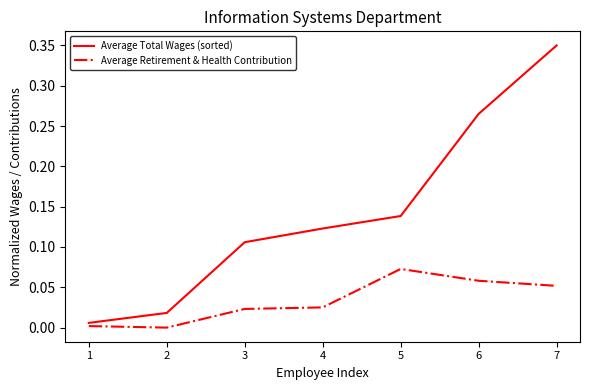

At which category does the chart reach its peak across all series?

7